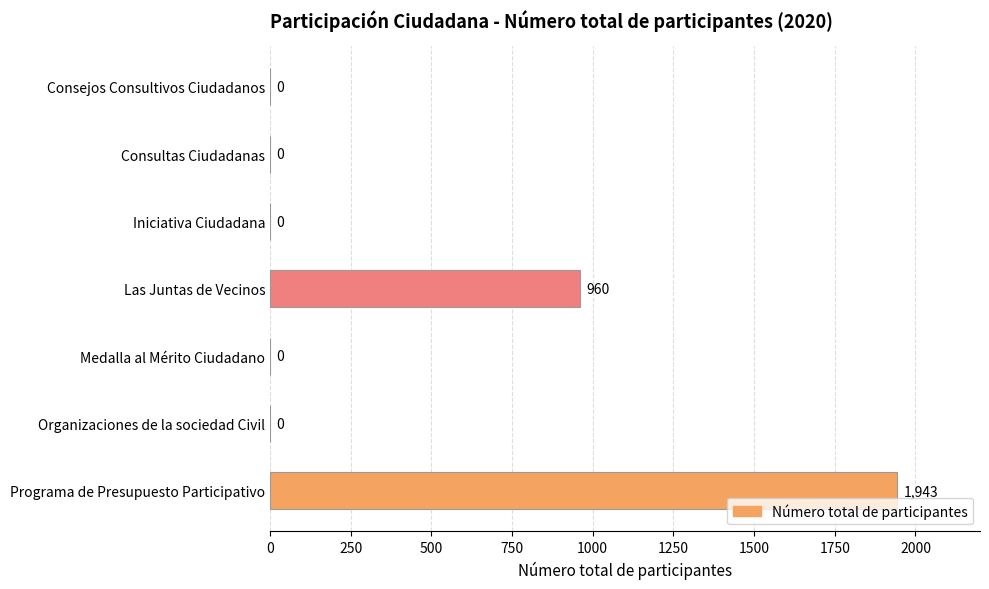

The value at Consultas Ciudadanas is -1338. True or false?

False